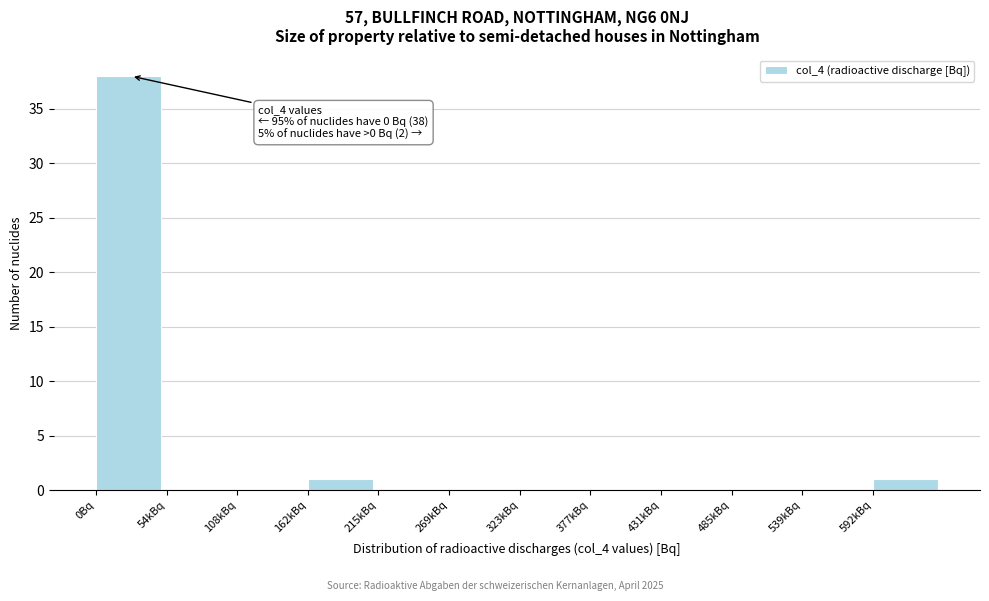

Reading left to right, list all the values displayed in this chart.

0Bq=38	54kBq=0	108kBq=0	162kBq=1	215kBq=0	269kBq=0	323kBq=0	377kBq=0	431kBq=0	485kBq=0	539kBq=0	592kBq=1